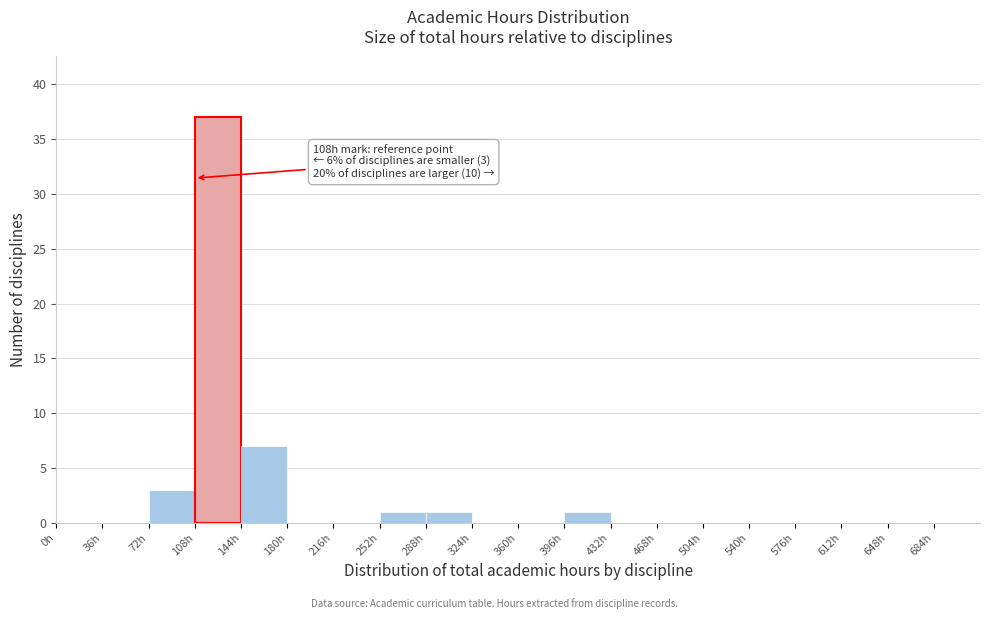

Over which range of the x-axis is the bar tallest?

108 to 144